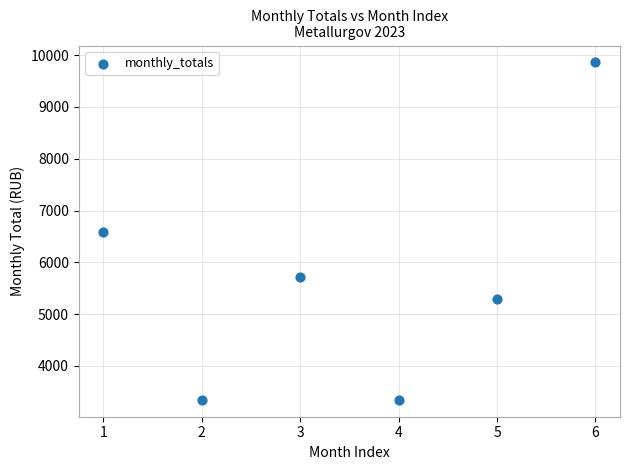

What is the range of X values (max minus min)?

5.0